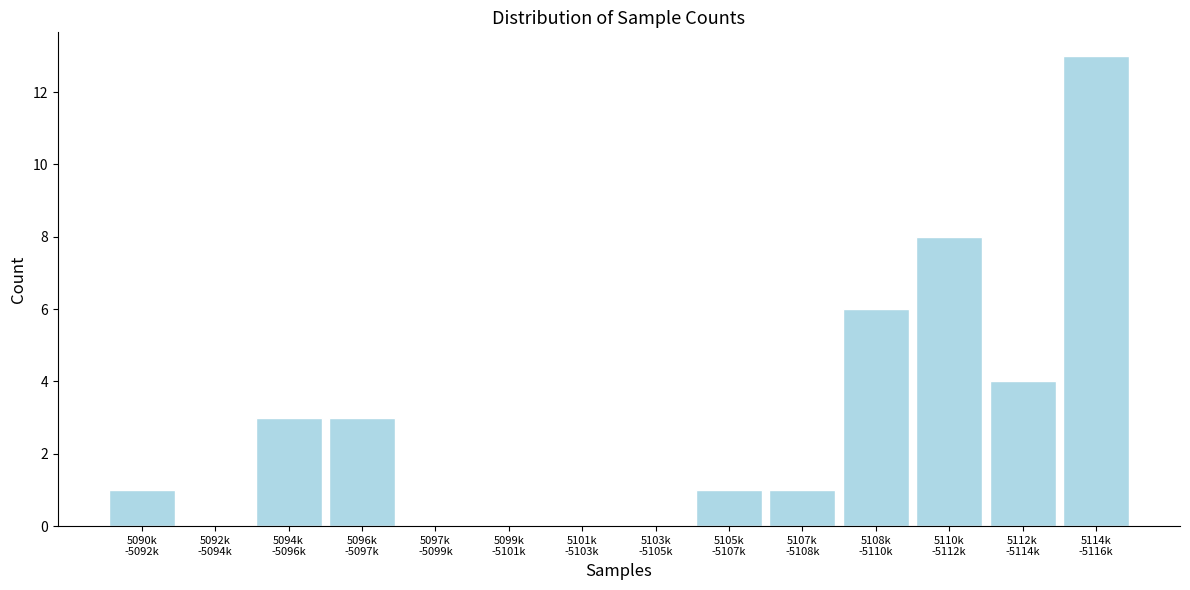

What is the maximum value shown in the chart?

13